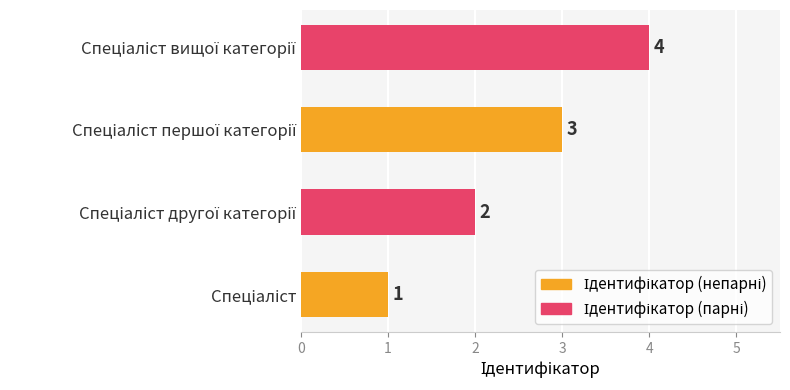

What is the difference between the second highest and minimum values?

2